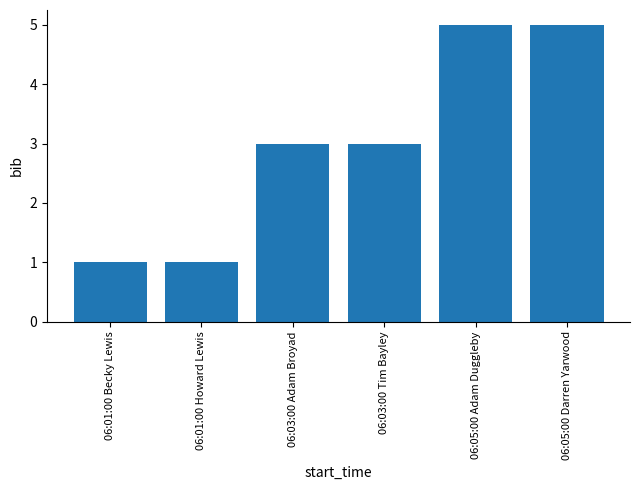

Reading left to right, extract all data points from this chart.

06:01:00 Becky Lewis=1	06:01:00 Howard Lewis=1	06:03:00 Adam Broyad=3	06:03:00 Tim Bayley=3	06:05:00 Adam Duggleby=5	06:05:00 Darren Yarwood=5